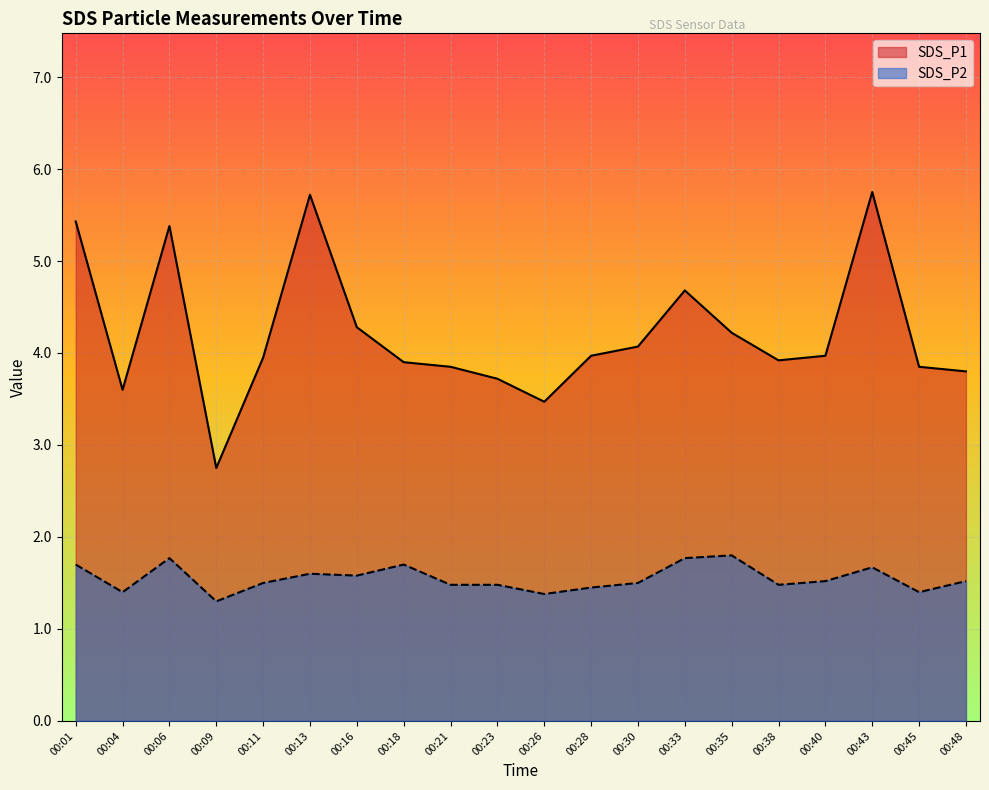

At which label is SDS_P2 closest to 1?

00:09